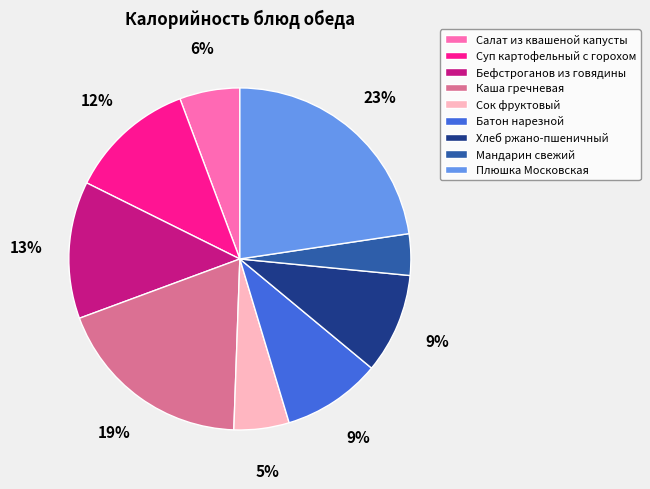

True or false: Хлеб ржано-пшеничный accounts for 21% of the total.

False